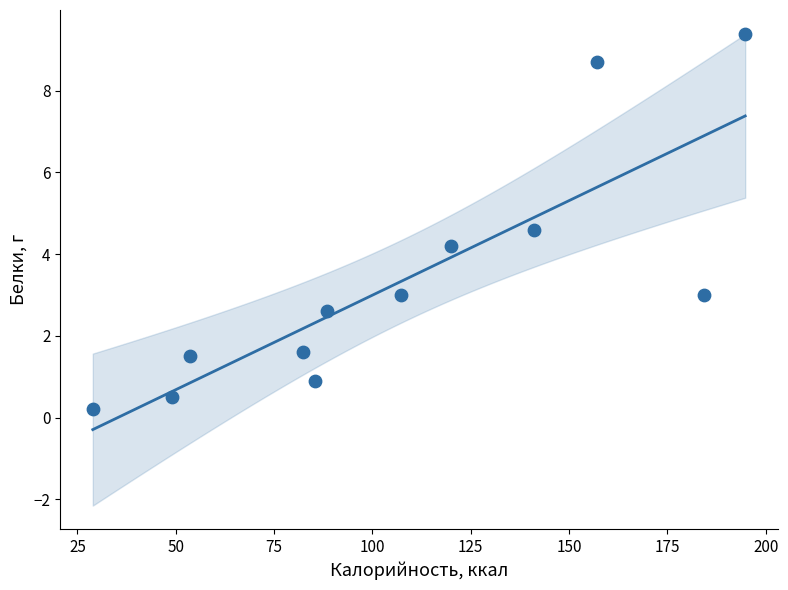

What Y value in the scatter plot is closest to 4?

4.2